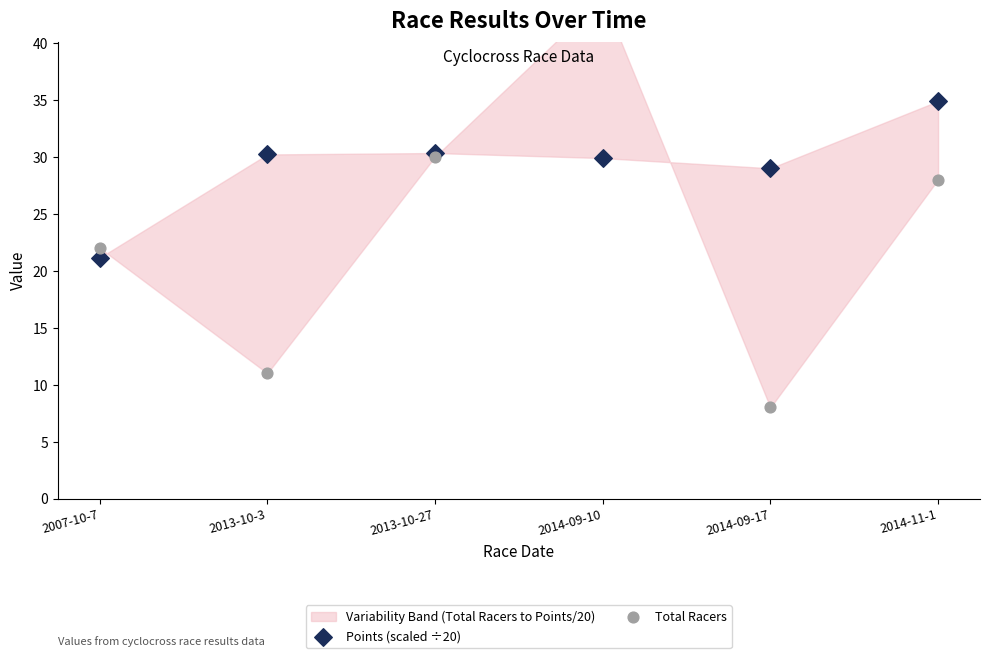

Which series contains the highest Y value?

Total Racers